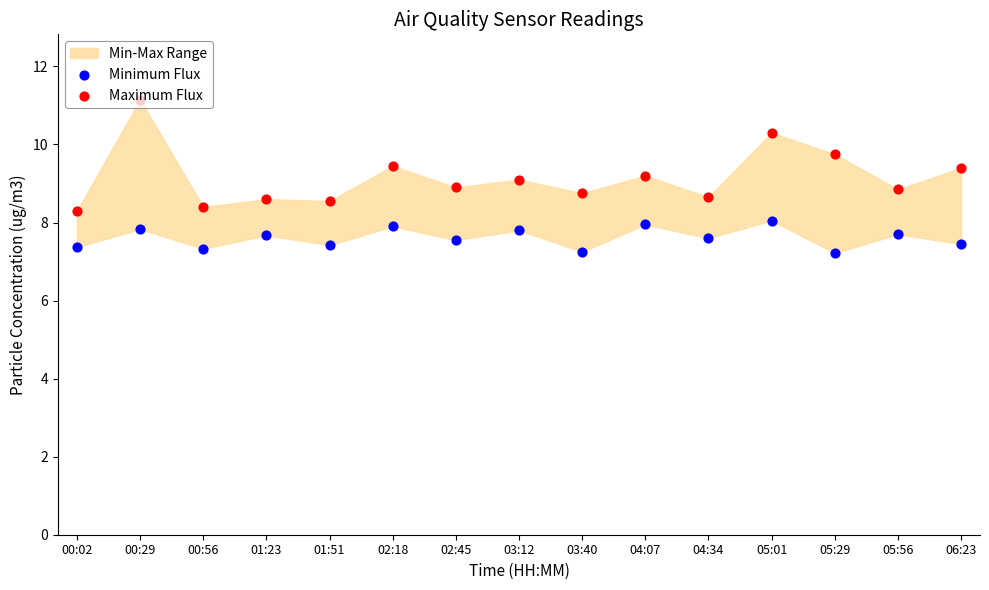

What is the total value across all series at 05:01?

18.4